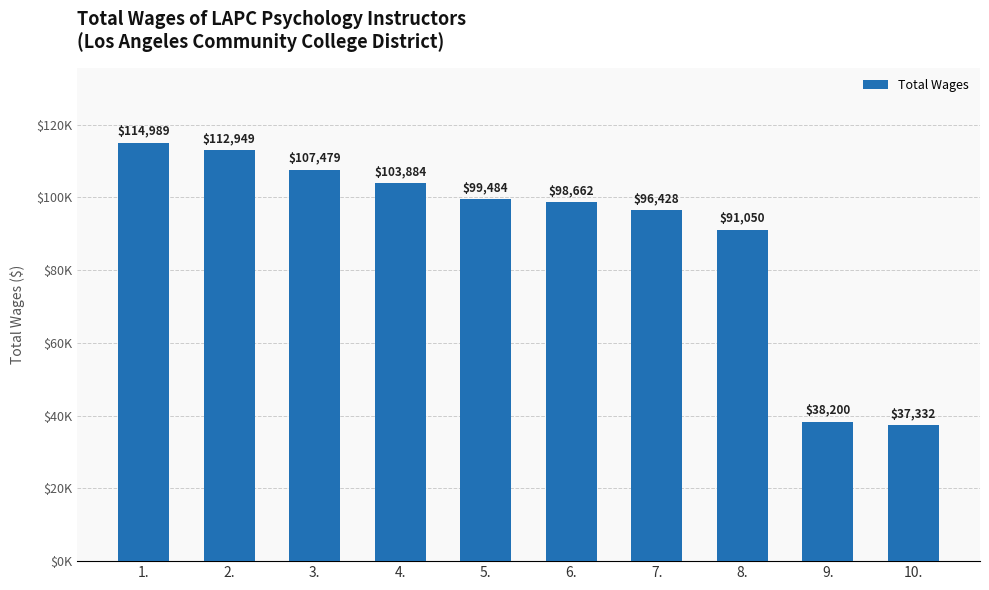

The chart shows a value of 99484 at 5.. True or false?

True